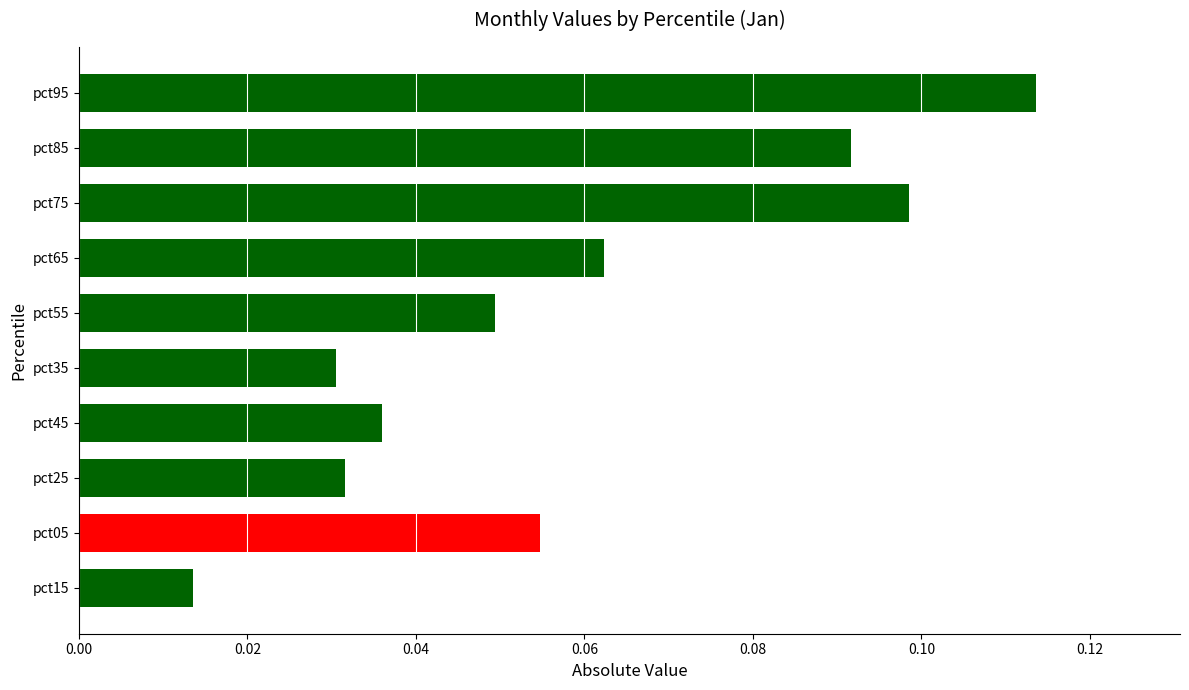

At which label is the value closest to 0?

pct15